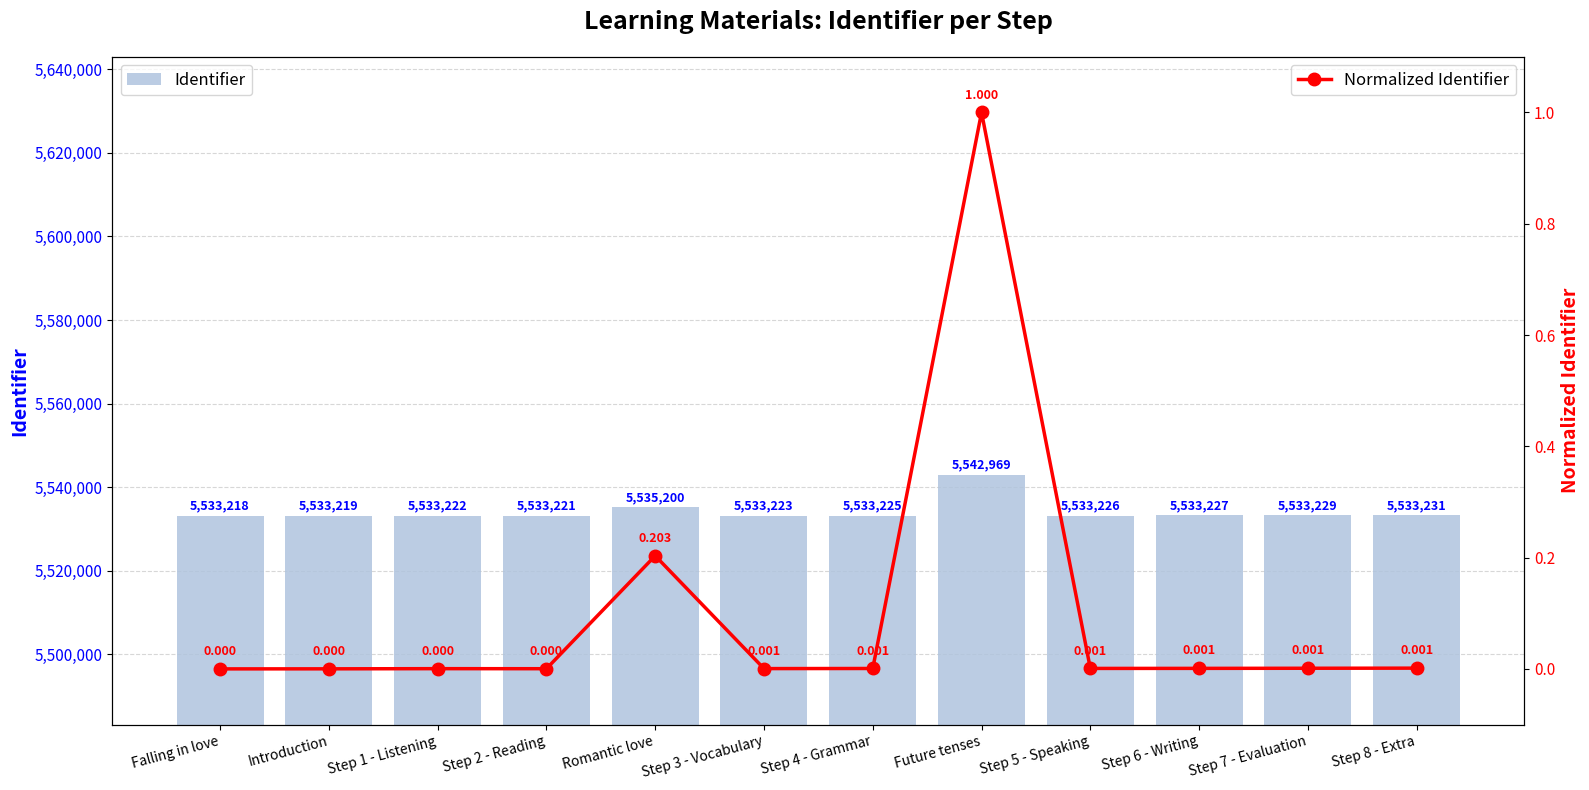

Which series changed the most between Step 1 - Listening and Step 6 - Writing?

Identifier